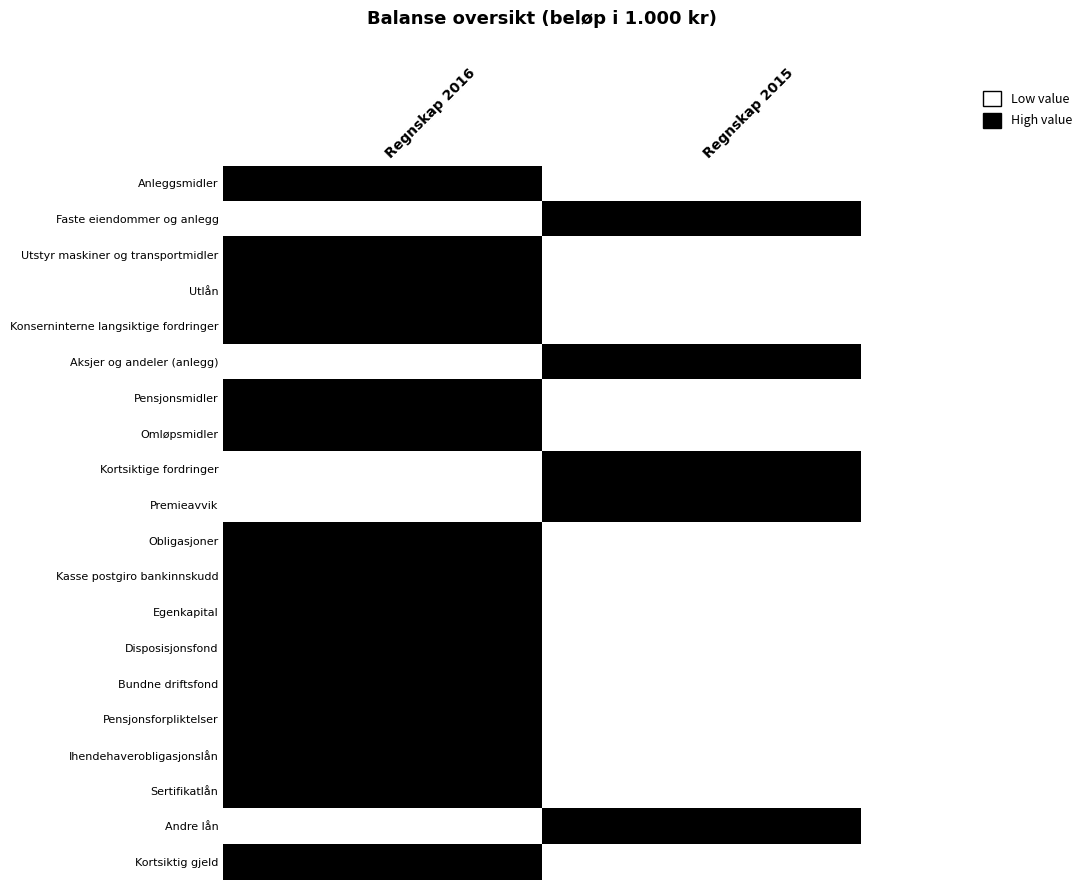

What is the maximum value shown in the chart?

1